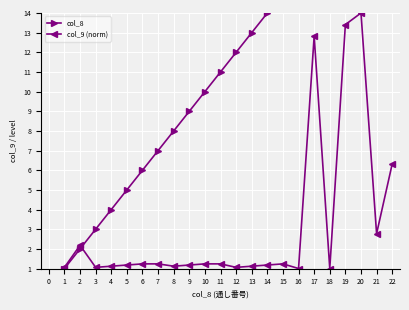

True or false: col_9 (norm) has more than 2 points higher than both neighbors.

True